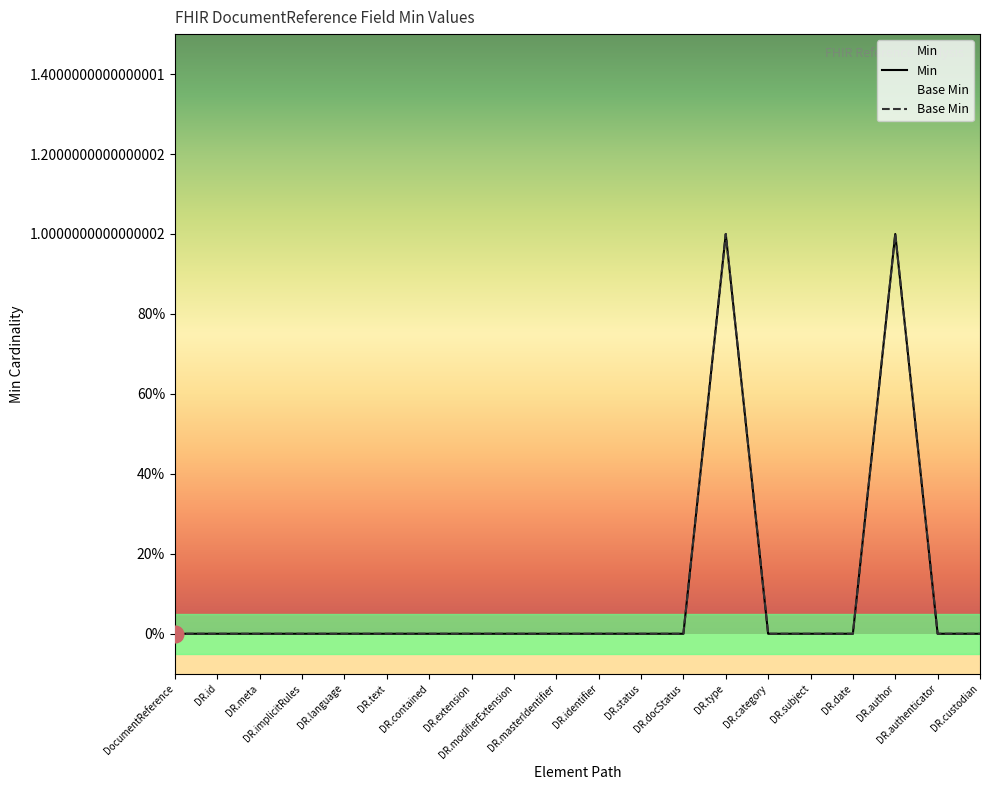

Count the Base Min values in the range 0 to 1.

20